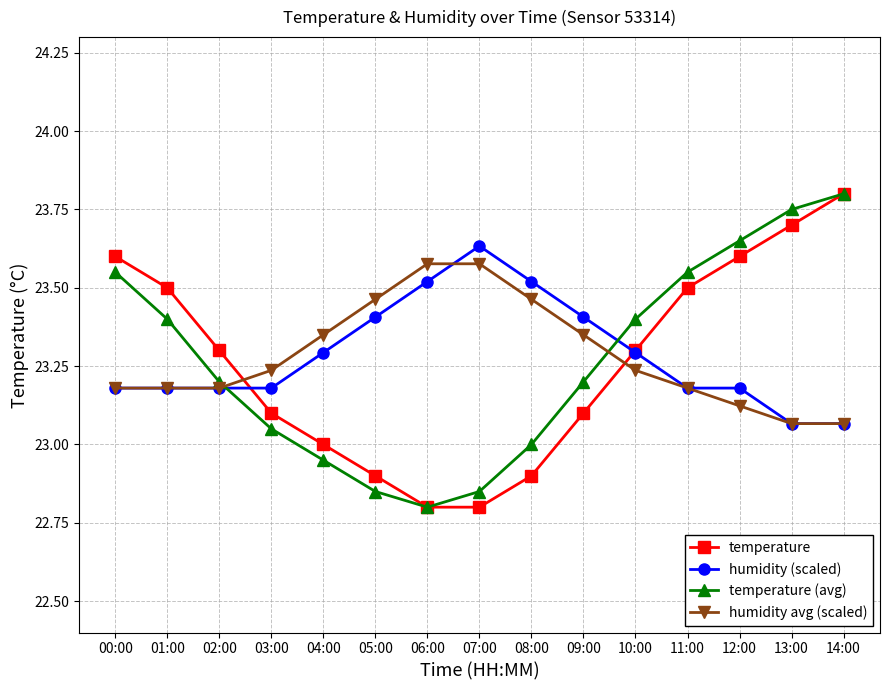

Is the value of temperature at 00:00 greater than the value of humidity (scaled) at 01:00?

Yes